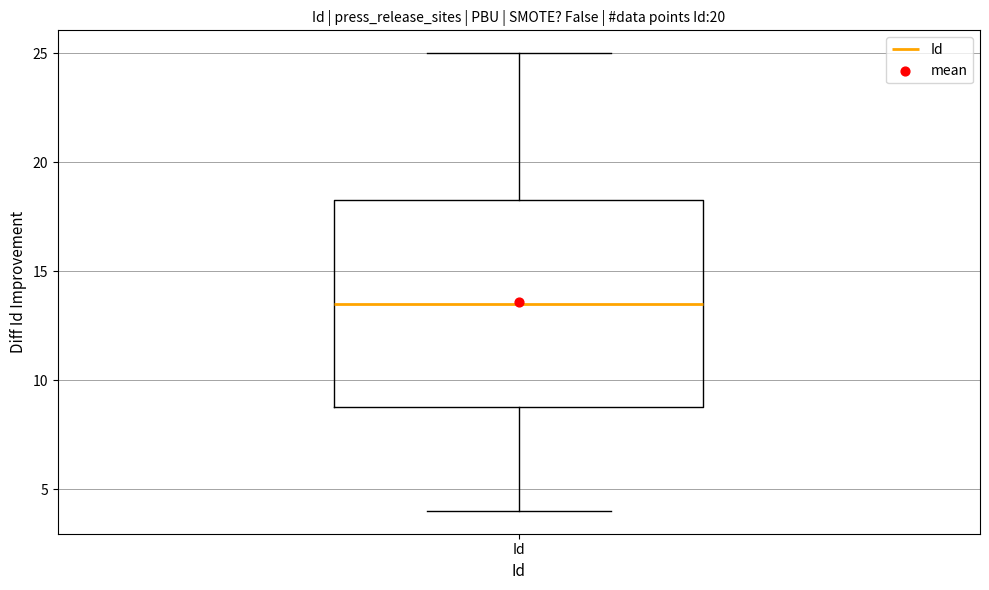

Where is the lower edge of the box for Id on the y-axis? The values are not printed on the chart, so give them approximately, as read against the axis.

9.0